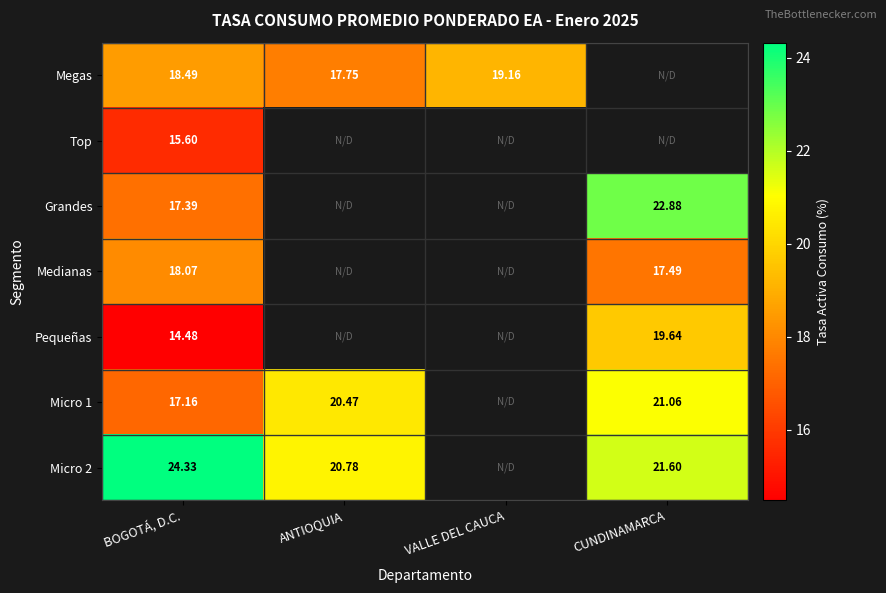

Rank the series by their maximum value, from highest to lowest.

Micro 2, Grandes, Micro 1, Pequeñas, Megas, Medianas, Top